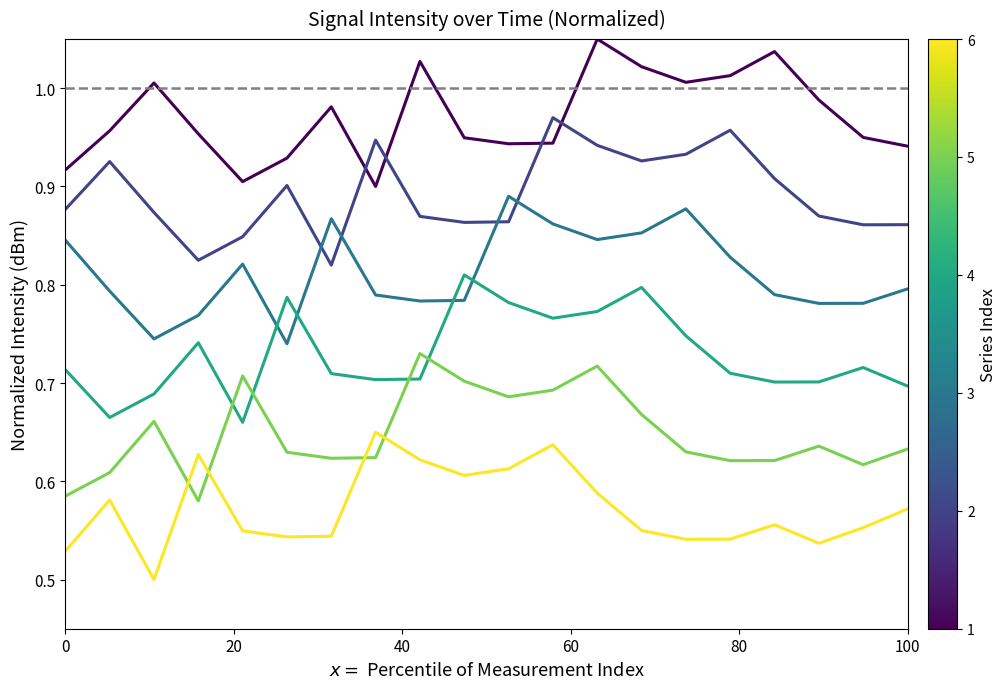

Is this an area chart (filled region under the line)?

No